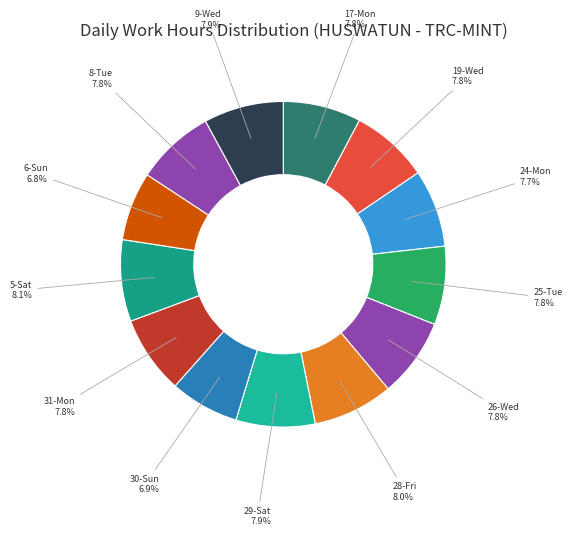

Is there a majority slice in this chart?

No